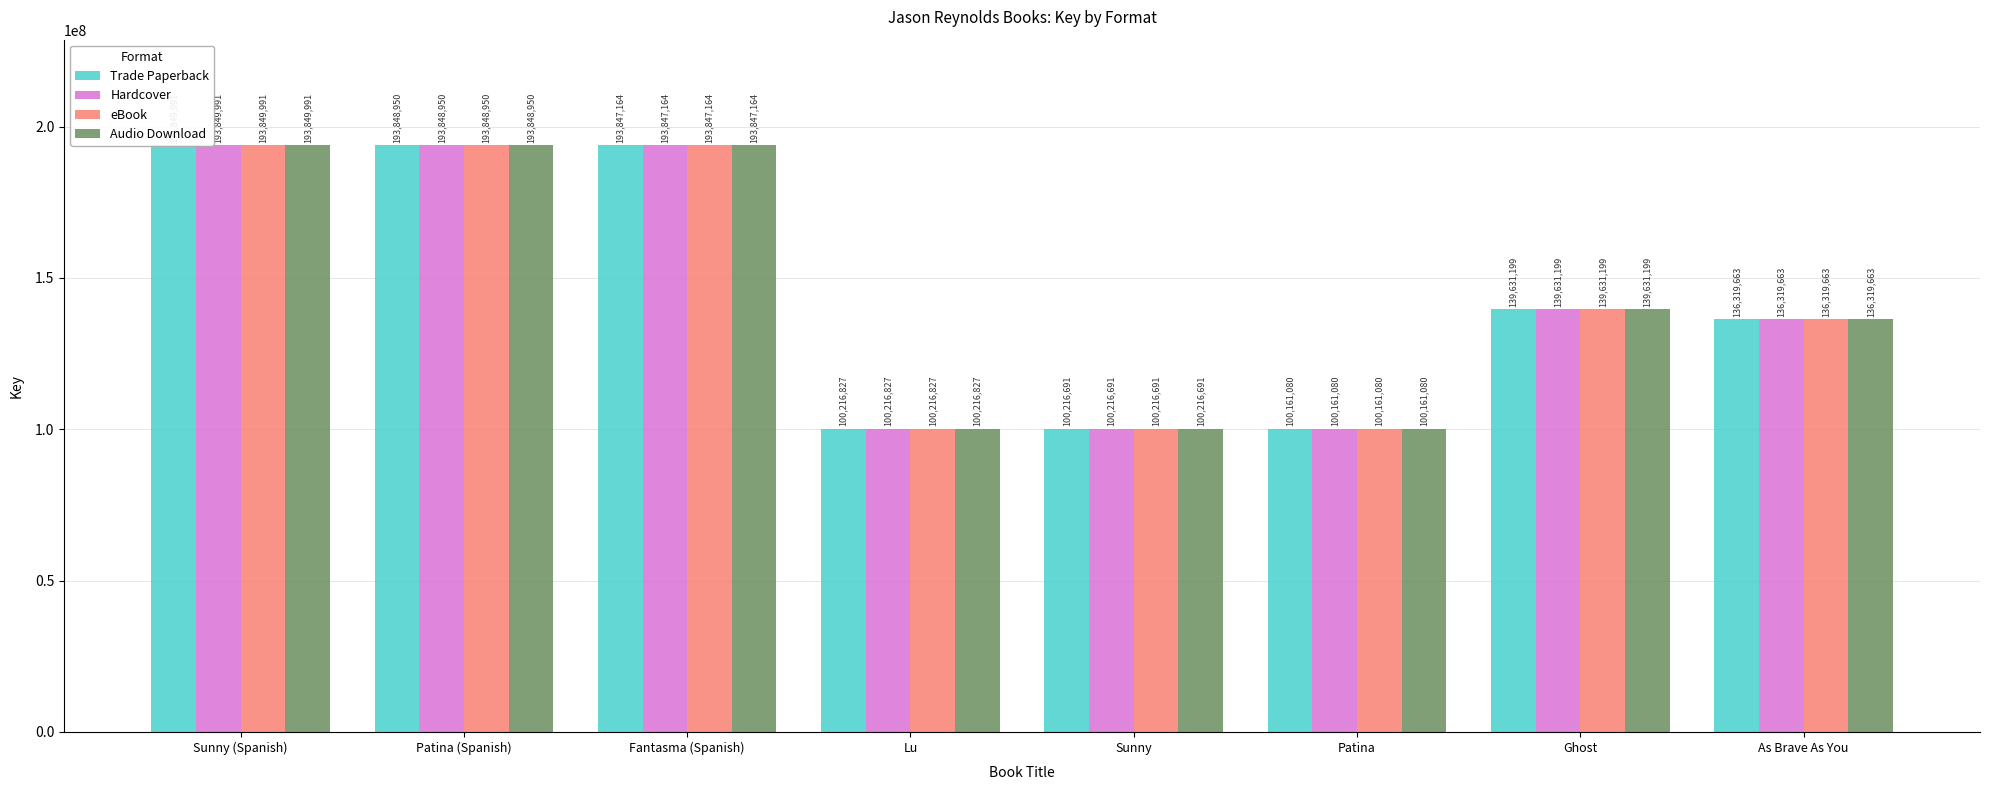

The Audio Download series shows 217144956 at As Brave As You. True or false?

False